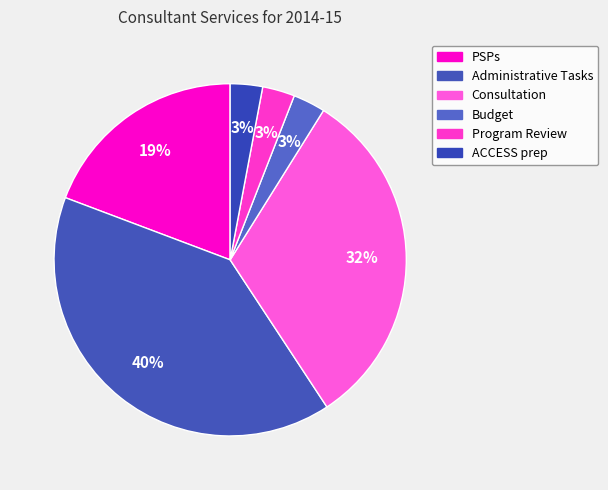

Is ACCESS prep the majority of the pie?

No